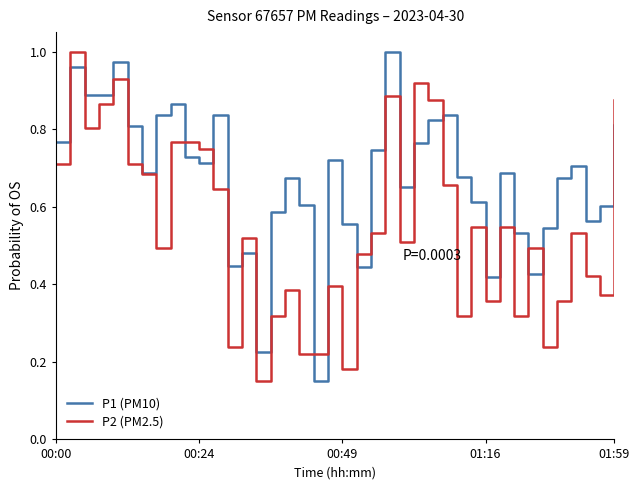

Which series has the largest total across all categories?

P1 (PM10)